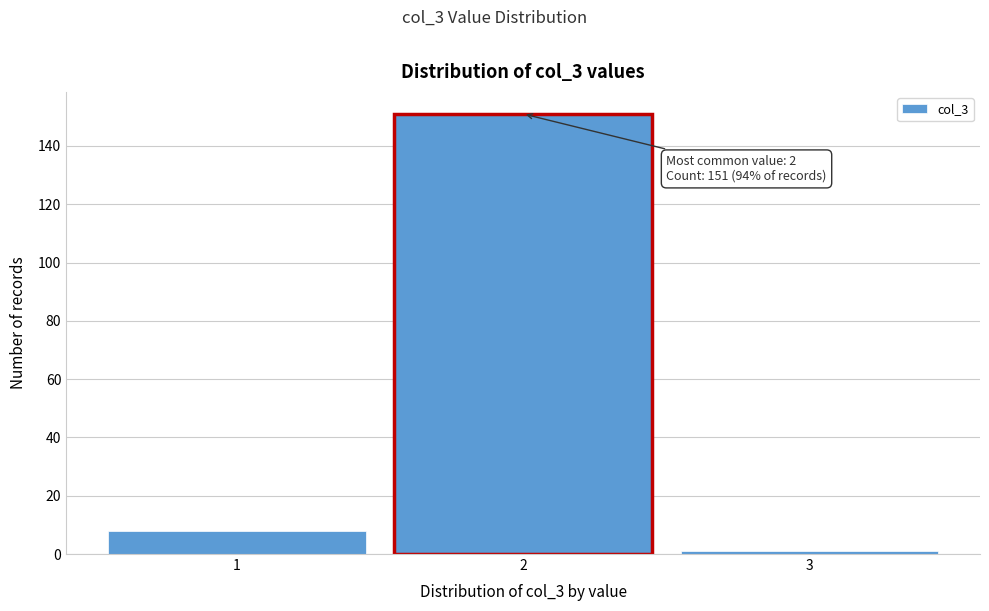

Reading left to right, transcribe all the data shown in this chart.

8	151	1